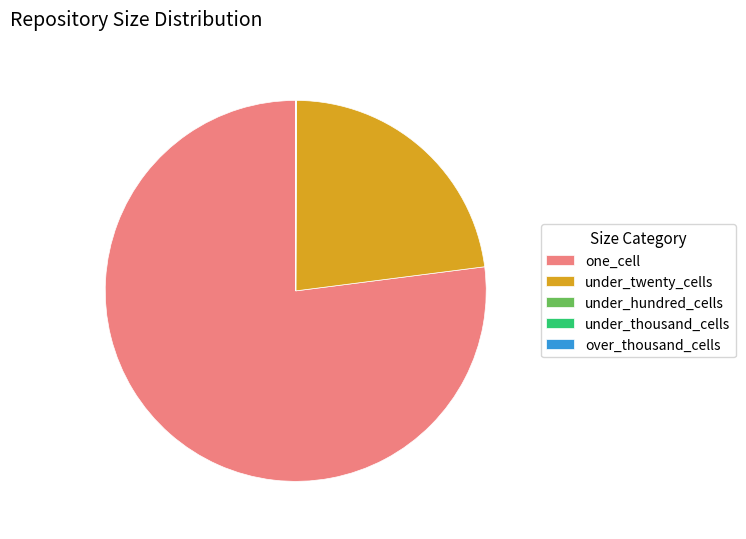

True or false: one_cell accounts for 85% of the total.

False